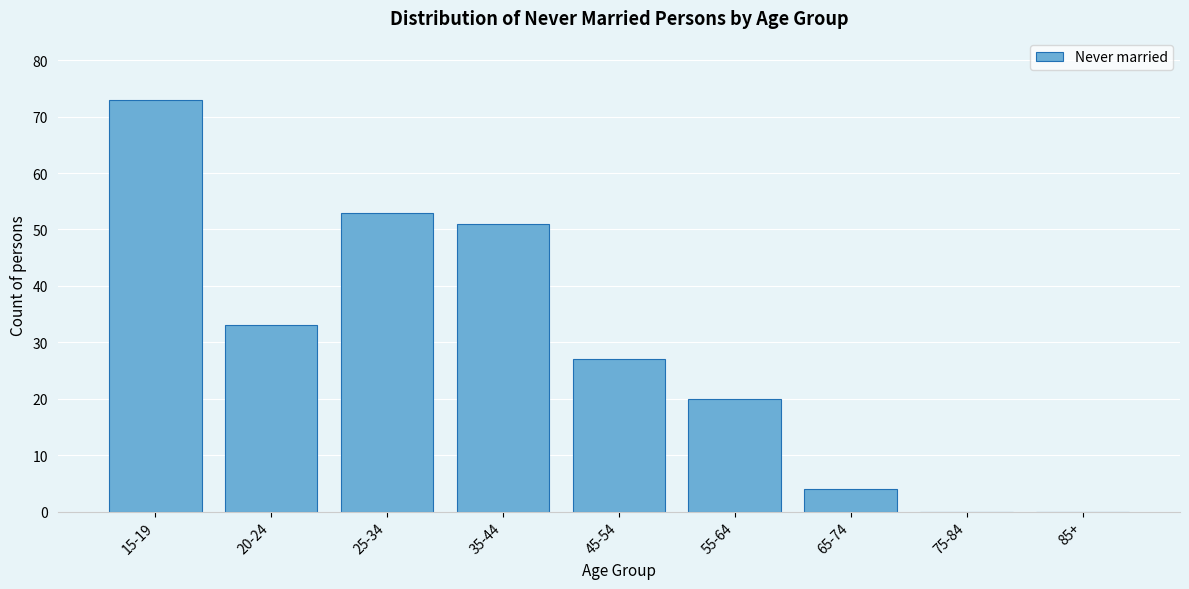

Reading left to right, extract all data points from this chart.

15-19=73	20-24=33	25-34=53	35-44=51	45-54=27	55-64=20	65-74=4	75-84=0	85+=0